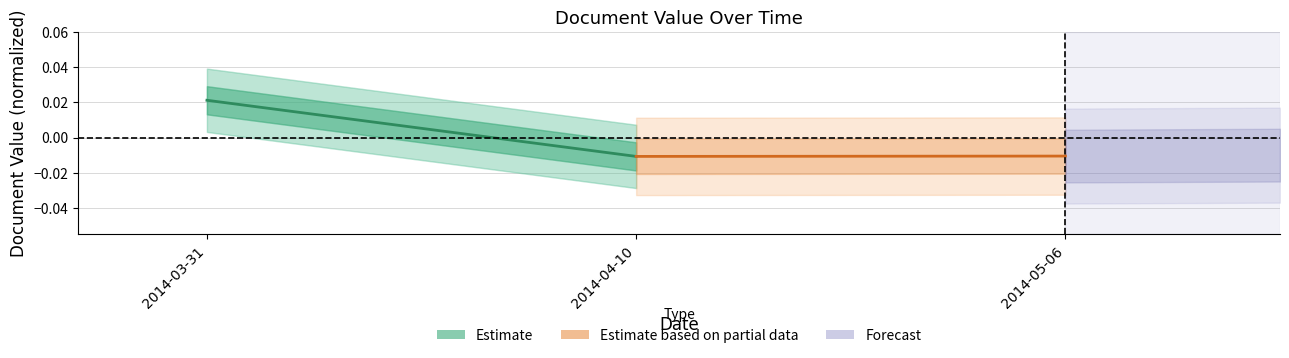

At 2014-04-10, list the series in order from smallest to largest.

Estimate, Estimate based on partial data